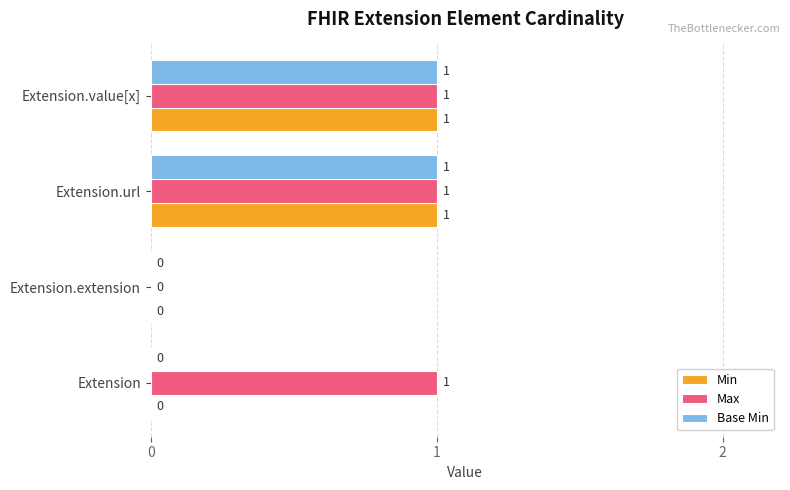

True or false: Min has a value of 0 at Extension.

True